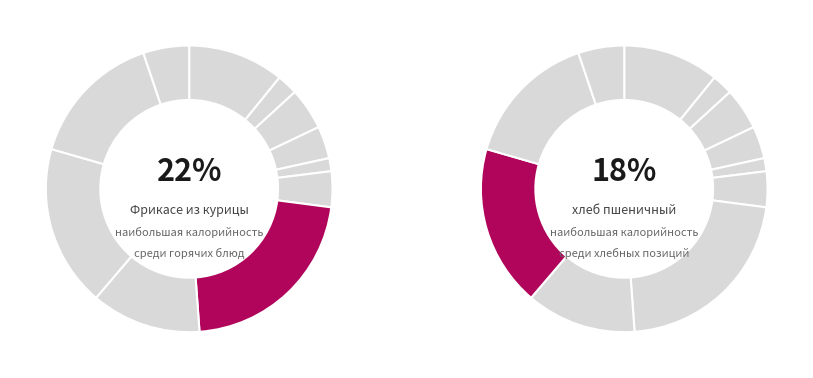

Does Чай с сахаром account for over 50% of the chart?

No